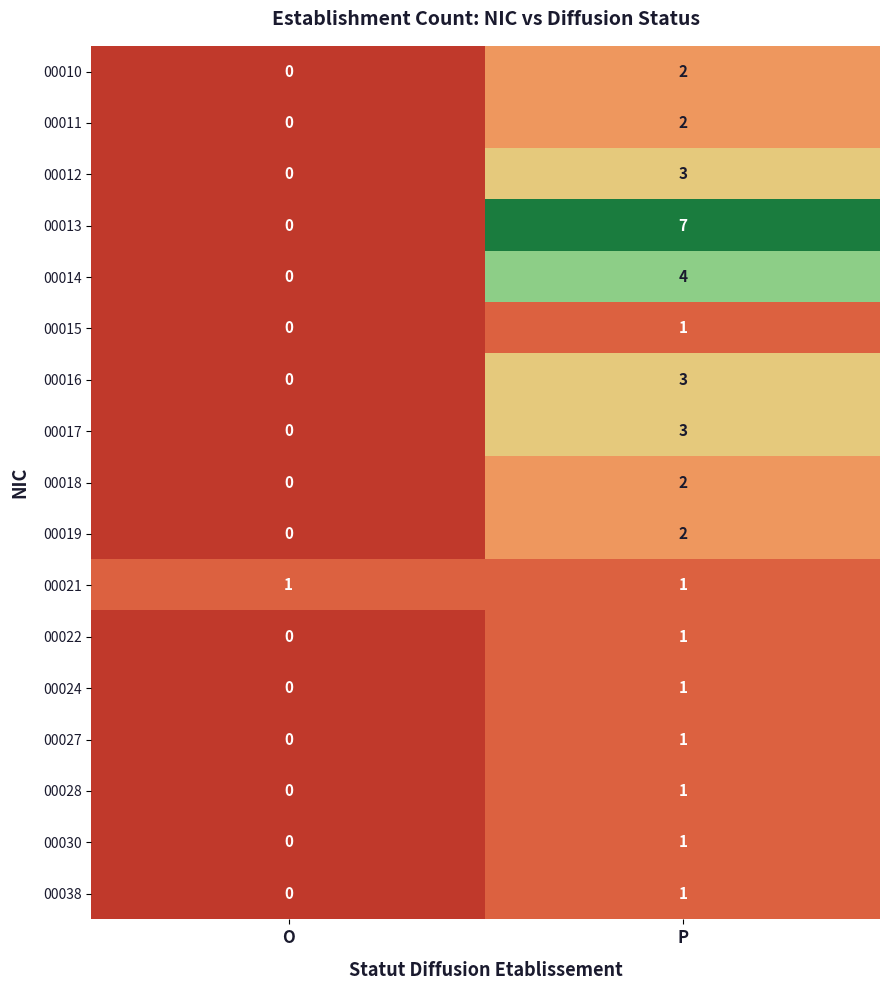

What is the greatest value displayed?

7